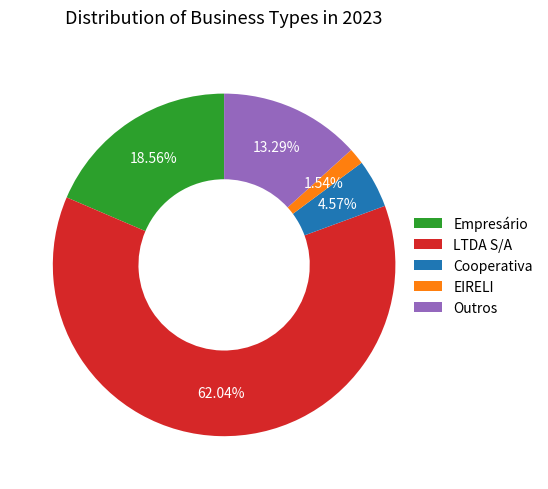

To the nearest percent, what is the combined percentage of EIRELI and Cooperativa?

6%